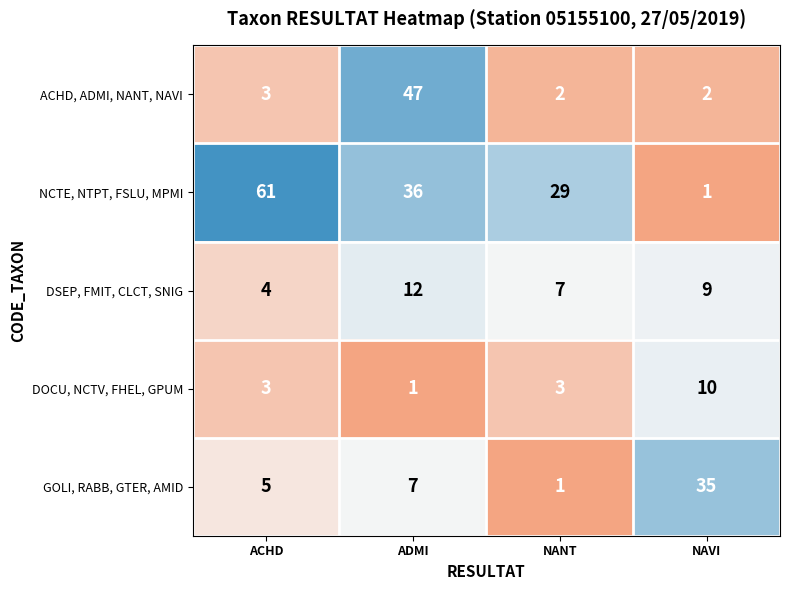

How many data points does each series have?

4